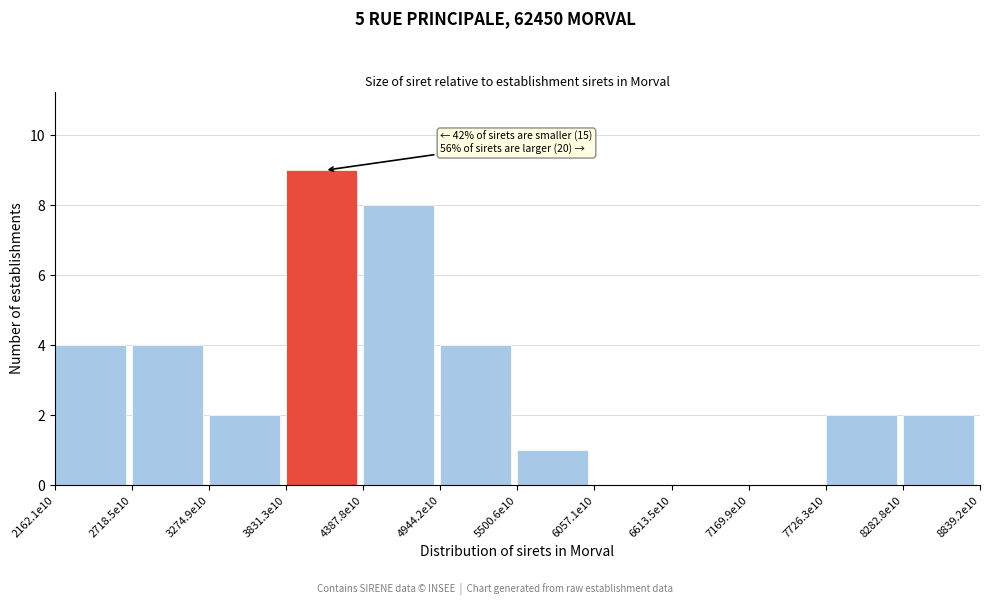

Reading left to right, extract all data points from this chart.

2162.1e10=4	2718.5e10=4	3274.9e10=2	3831.3e10=9	4387.8e10=8	4944.2e10=4	5500.6e10=1	6057.1e10=0	6613.5e10=0	7169.9e10=0	7726.3e10=2	8282.8e10=2